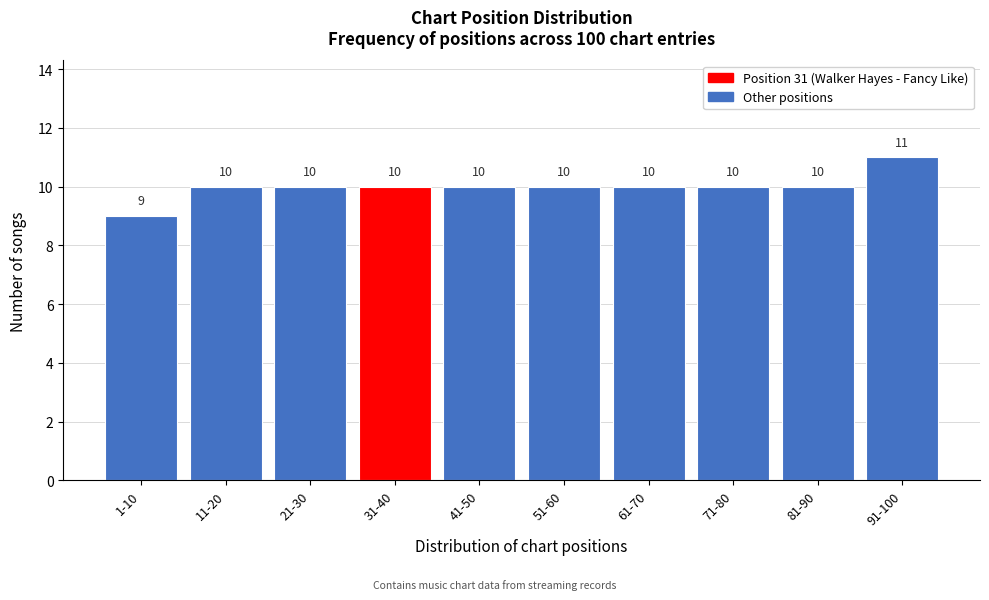

Reading left to right, list all the values displayed in this chart.

9	10	10	10	10	10	10	10	10	11